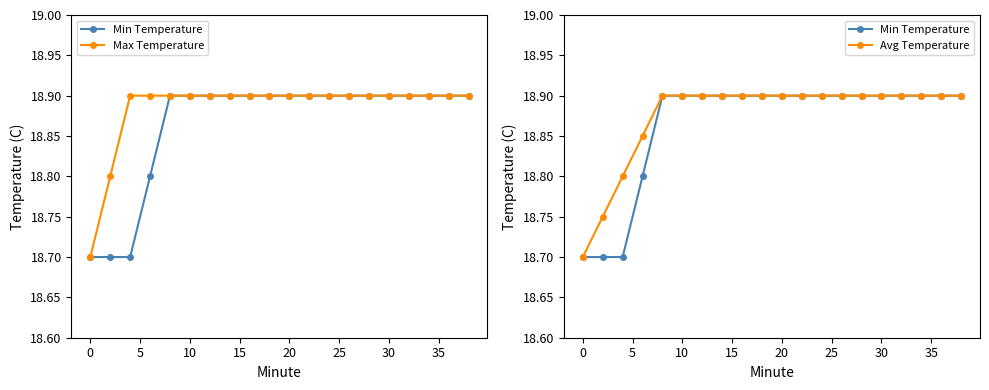

True or false: Avg Temperature and Min Temperature cross at least once.

False